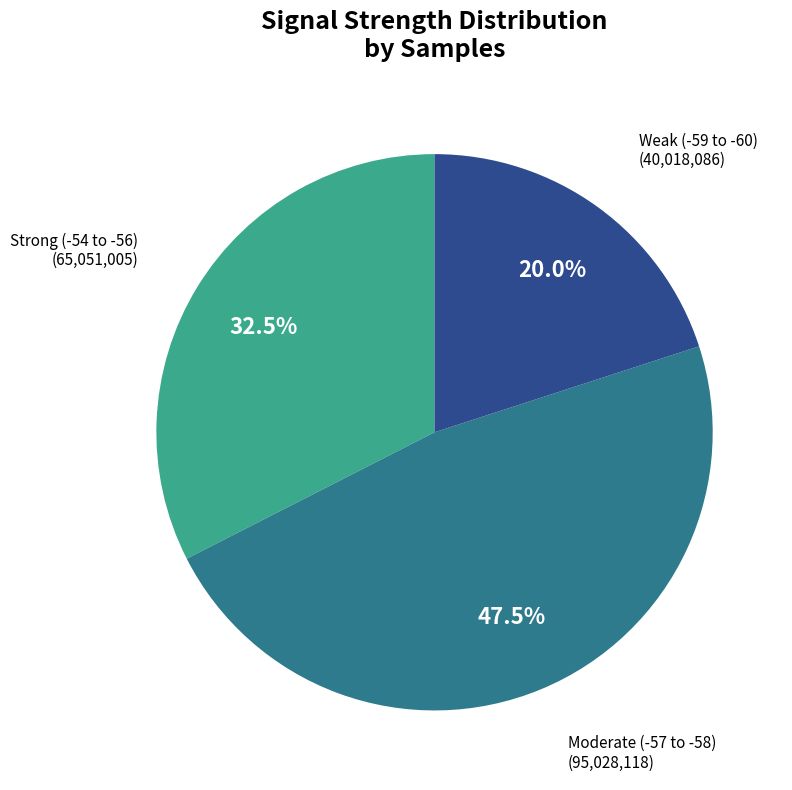

To the nearest percent, what is the average slice percentage?

33%